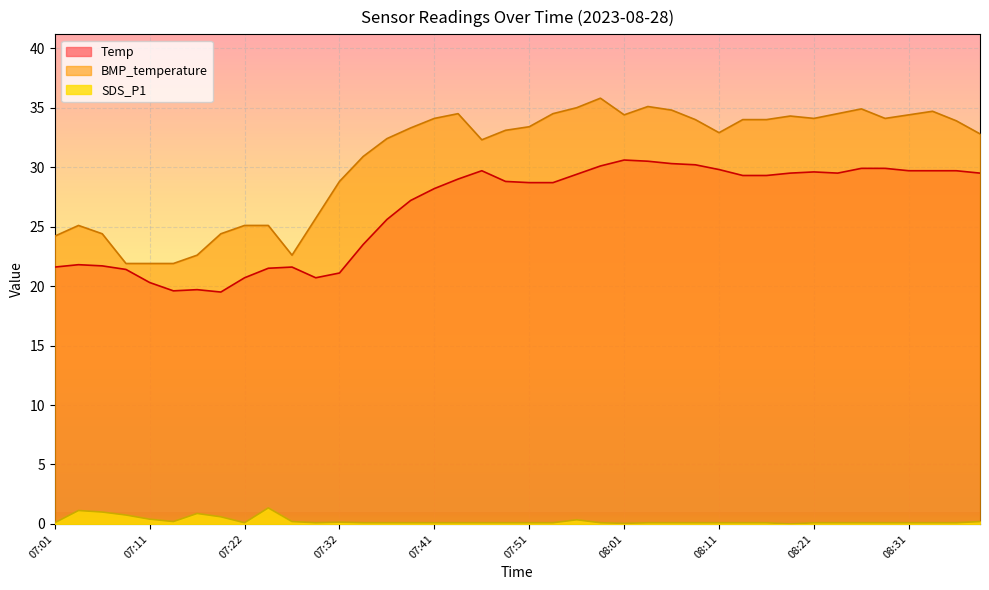

True or false: Temp and BMP_temperature intersect in this chart.

False